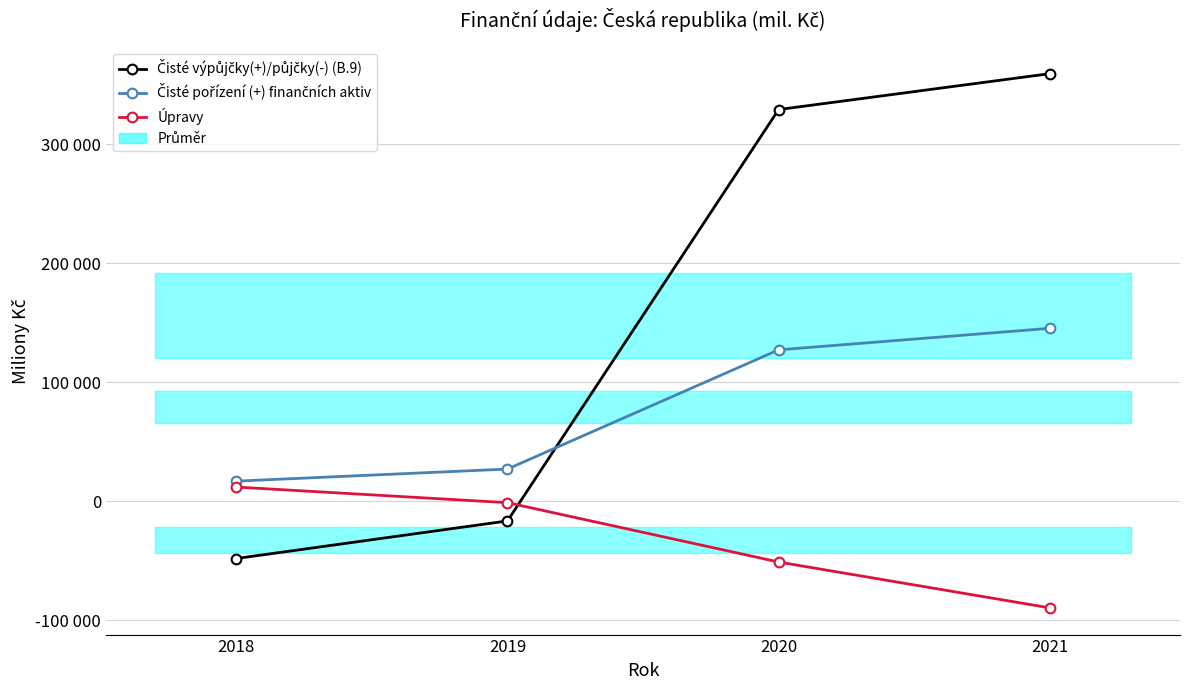

At which category is the sum across all series the highest?

2021